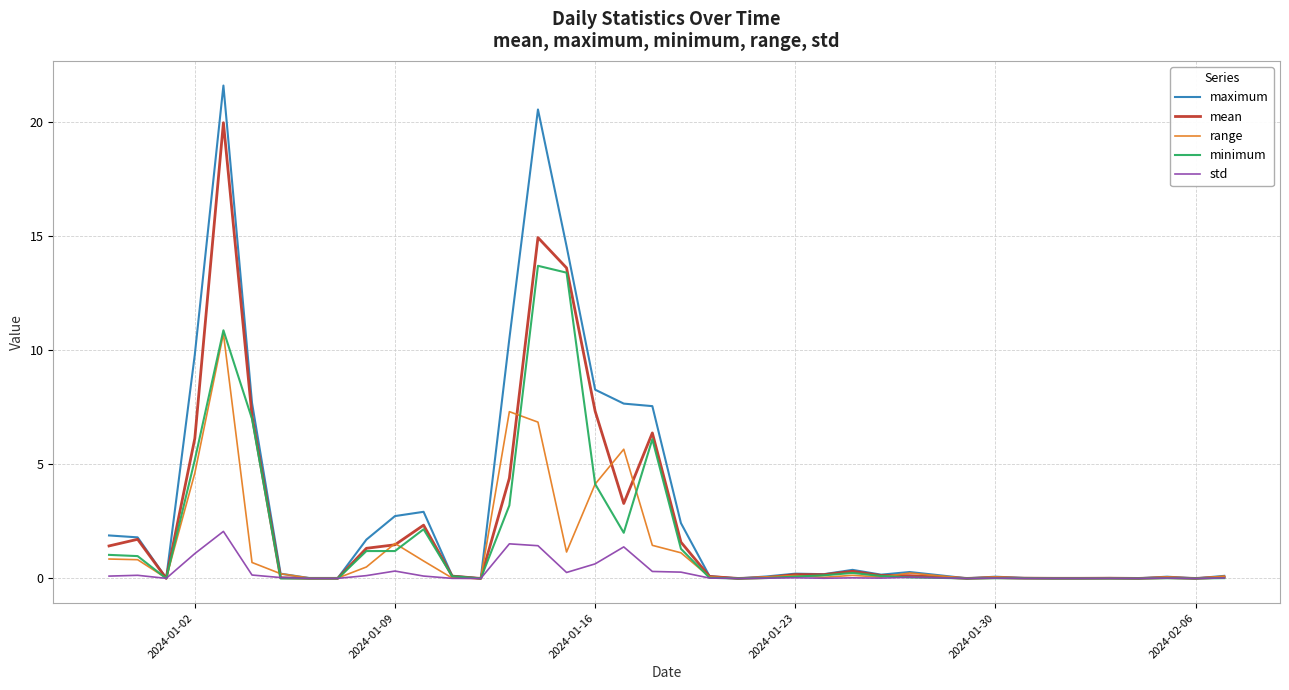

Which series has the largest total across all categories?

maximum